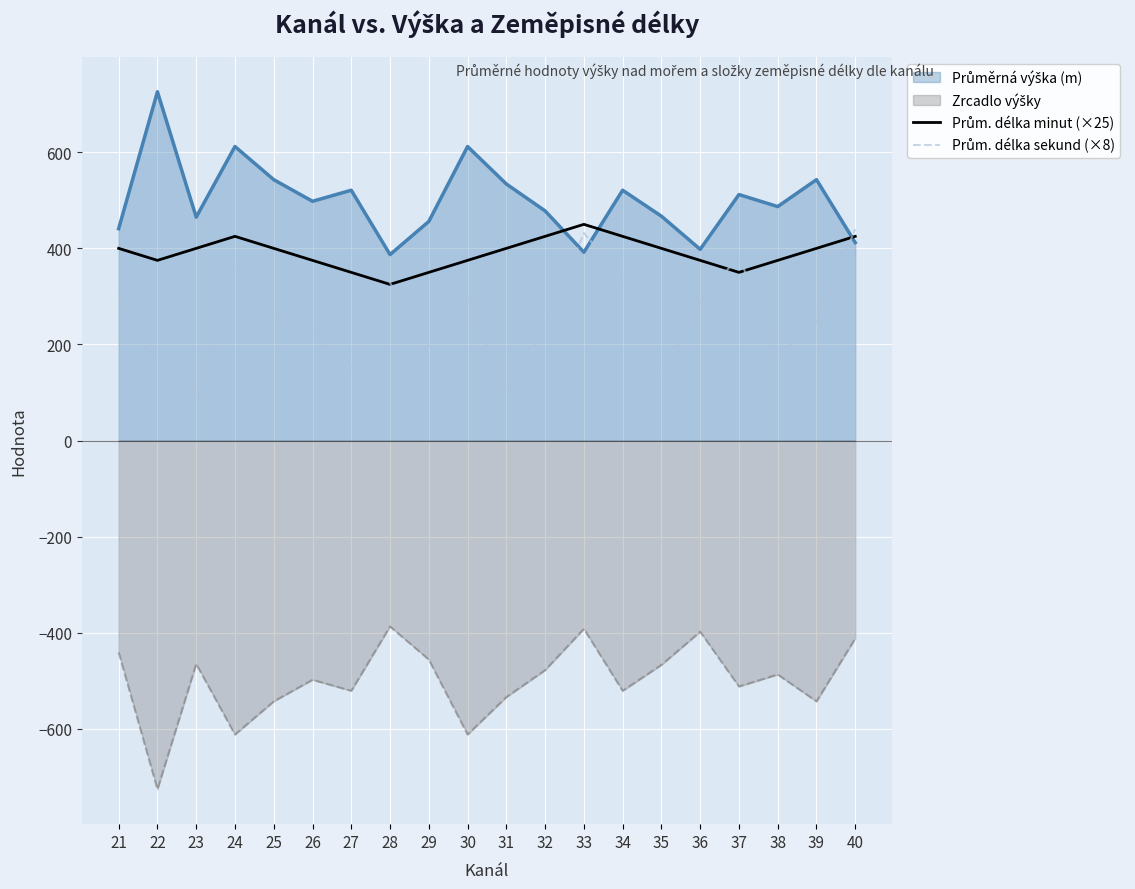

Between which two adjacent categories do Prům. délka minut (×25) and Prům. délka sekund (×8) first intersect?

27 and 28